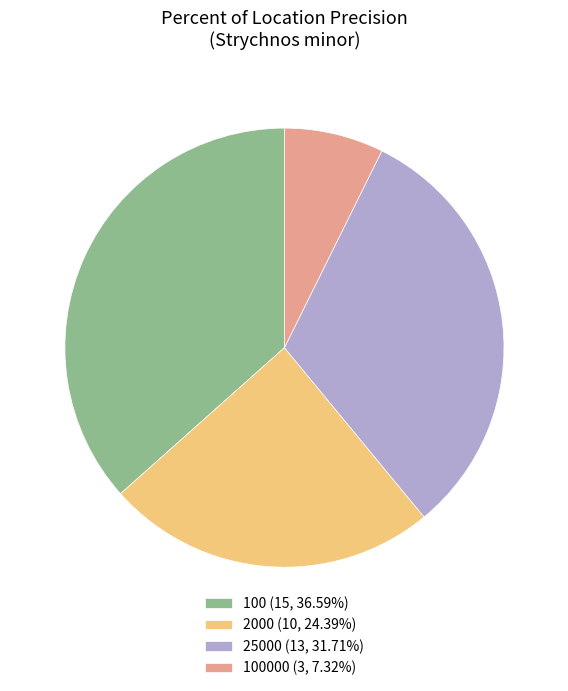

What is the ratio of the value at 2000 (10, 24.39%) to the value at 100 (15, 36.59%)?

0.7